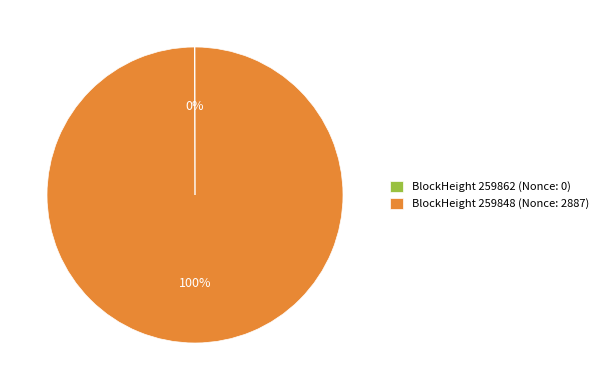

To the nearest percent, what is the average slice percentage?

50%